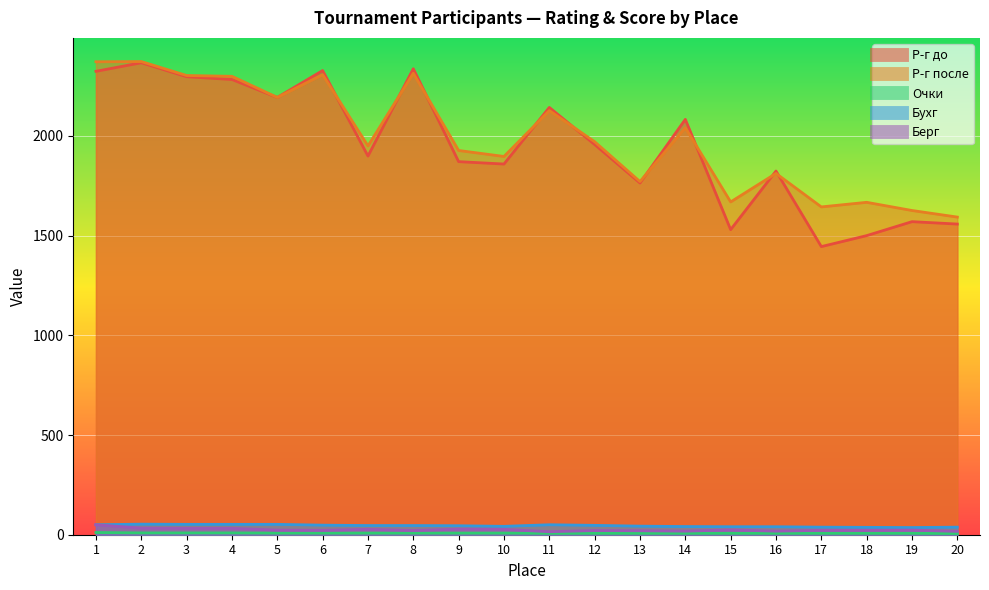

What is the difference between the maximum and minimum values in the Берг series?

35